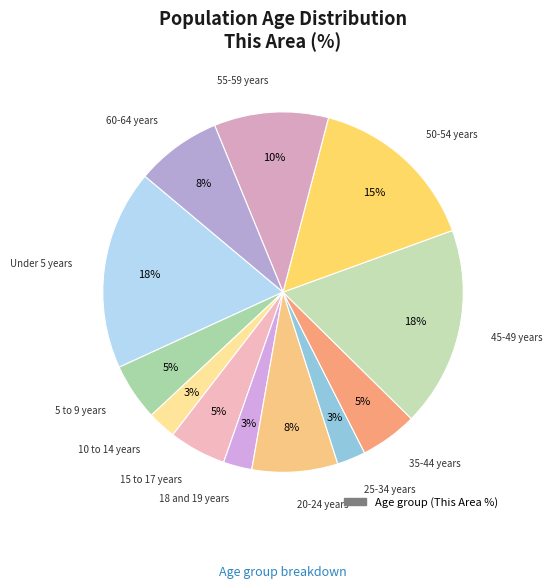

Count the number of slices in the pie.

12